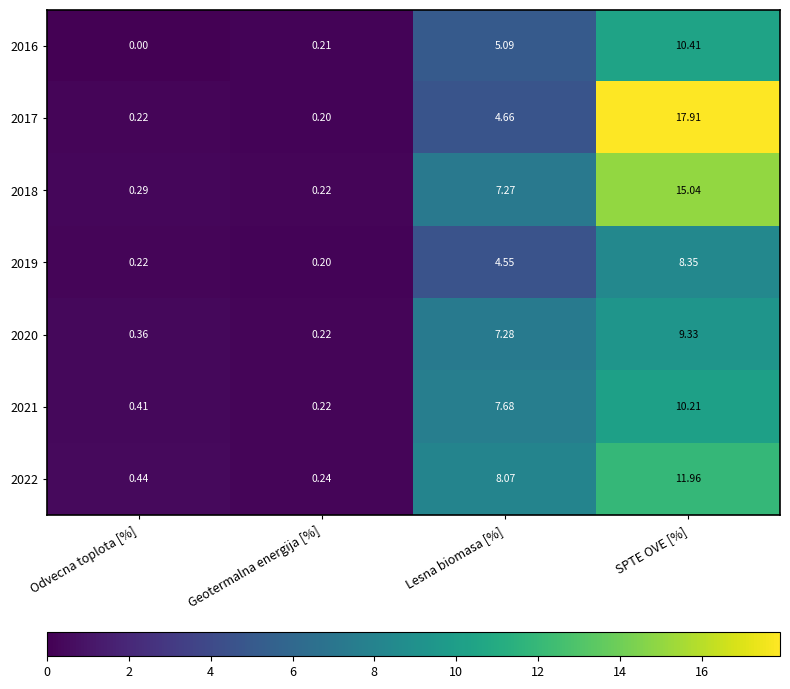

Which series has the largest total across all categories?

2017